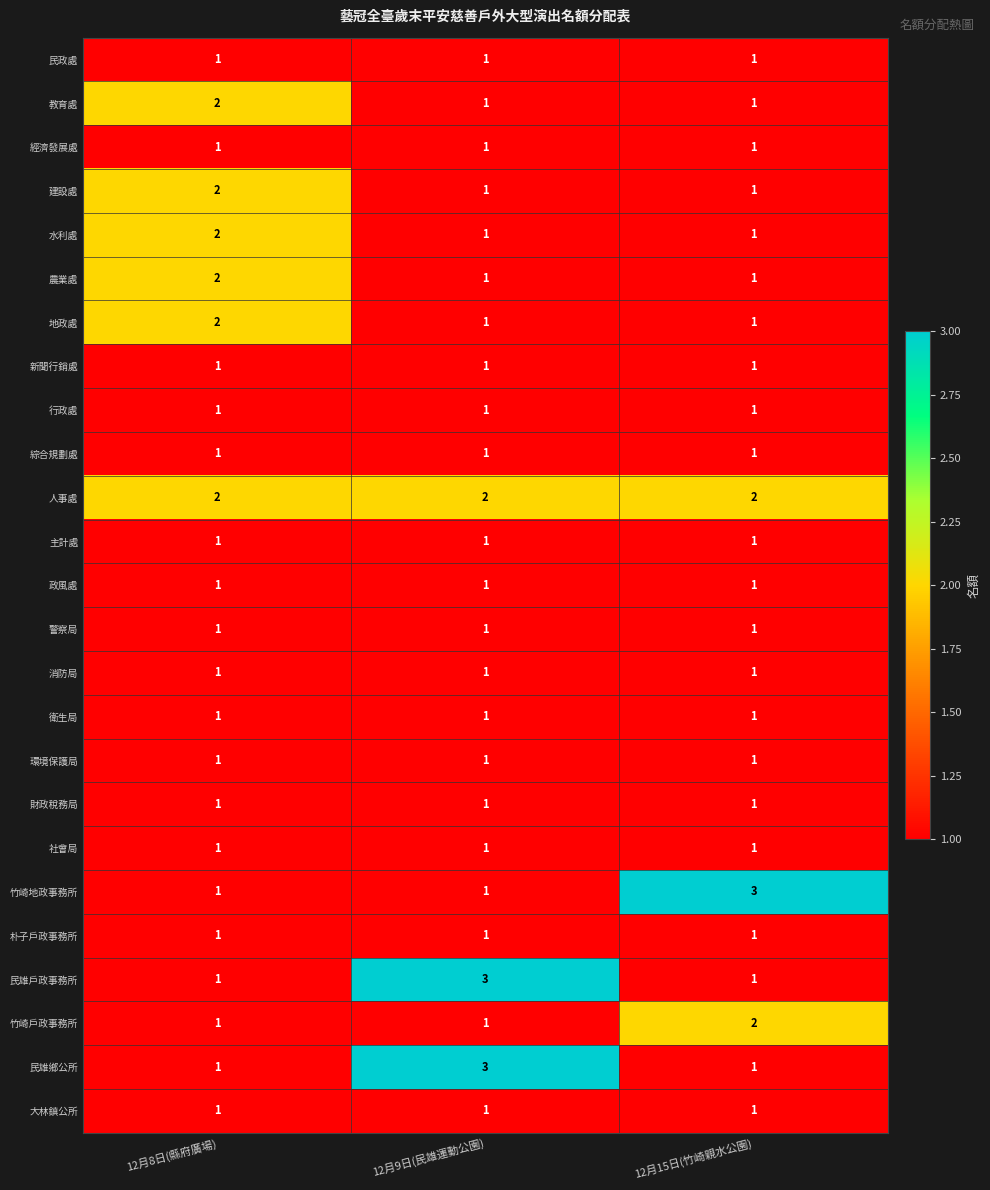

What is the sum of all 人事處 values?

6